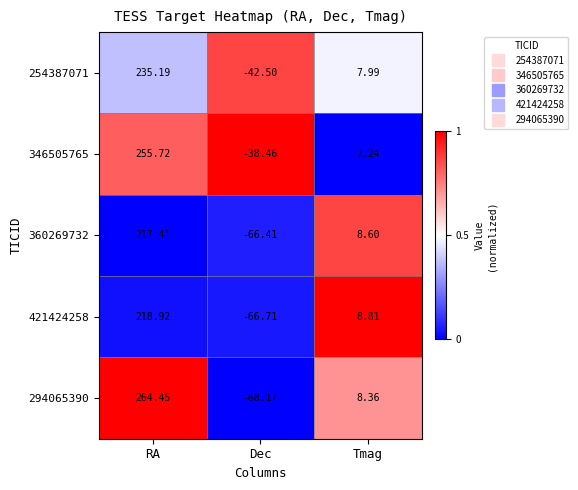

At which category does the chart reach its minimum across all series?

Dec